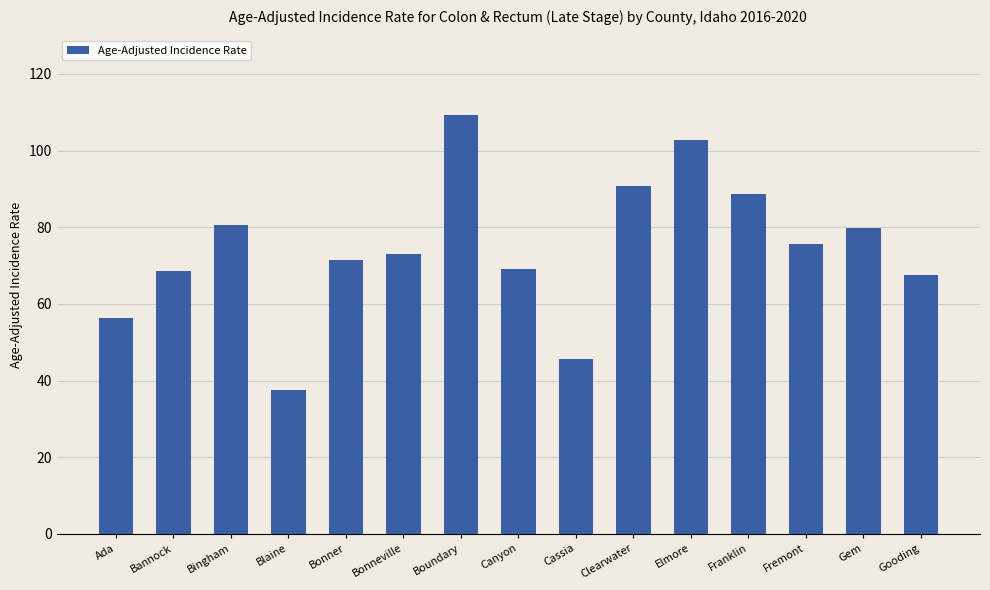

At which category does the chart reach its minimum across all series?

Blaine